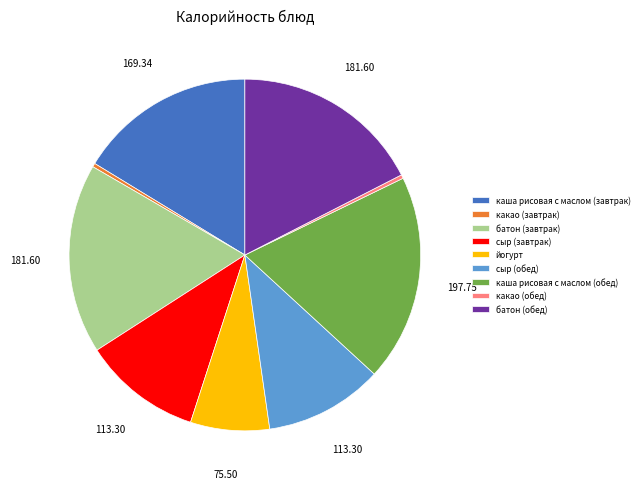

Approximately how many times larger is the value at каша рисовая с маслом (завтрак) compared to йогурт?

2.2